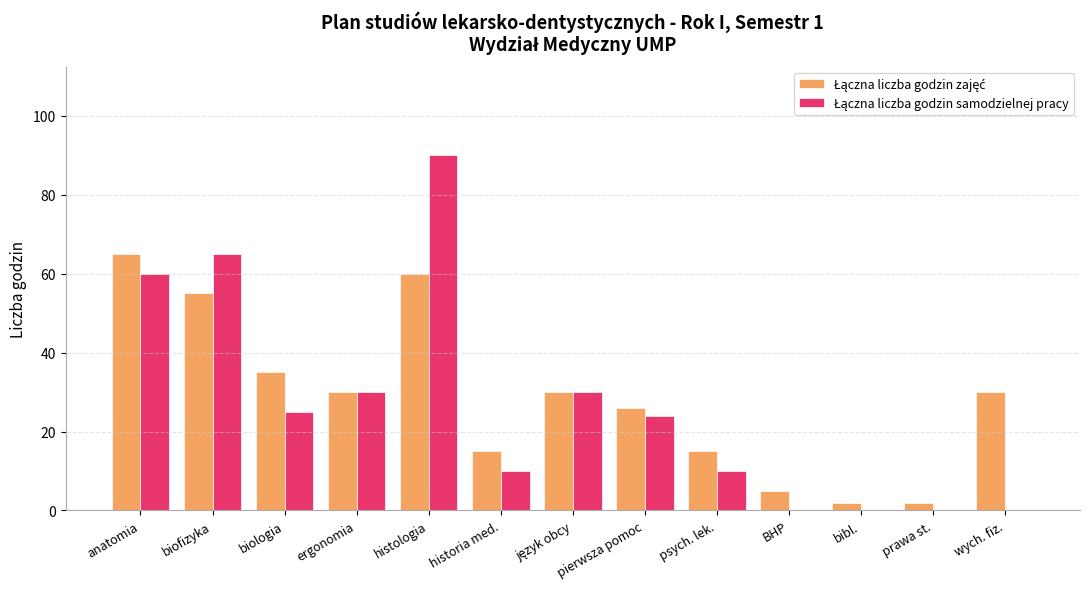

What is the total value across all series at wych. fiz.?

30